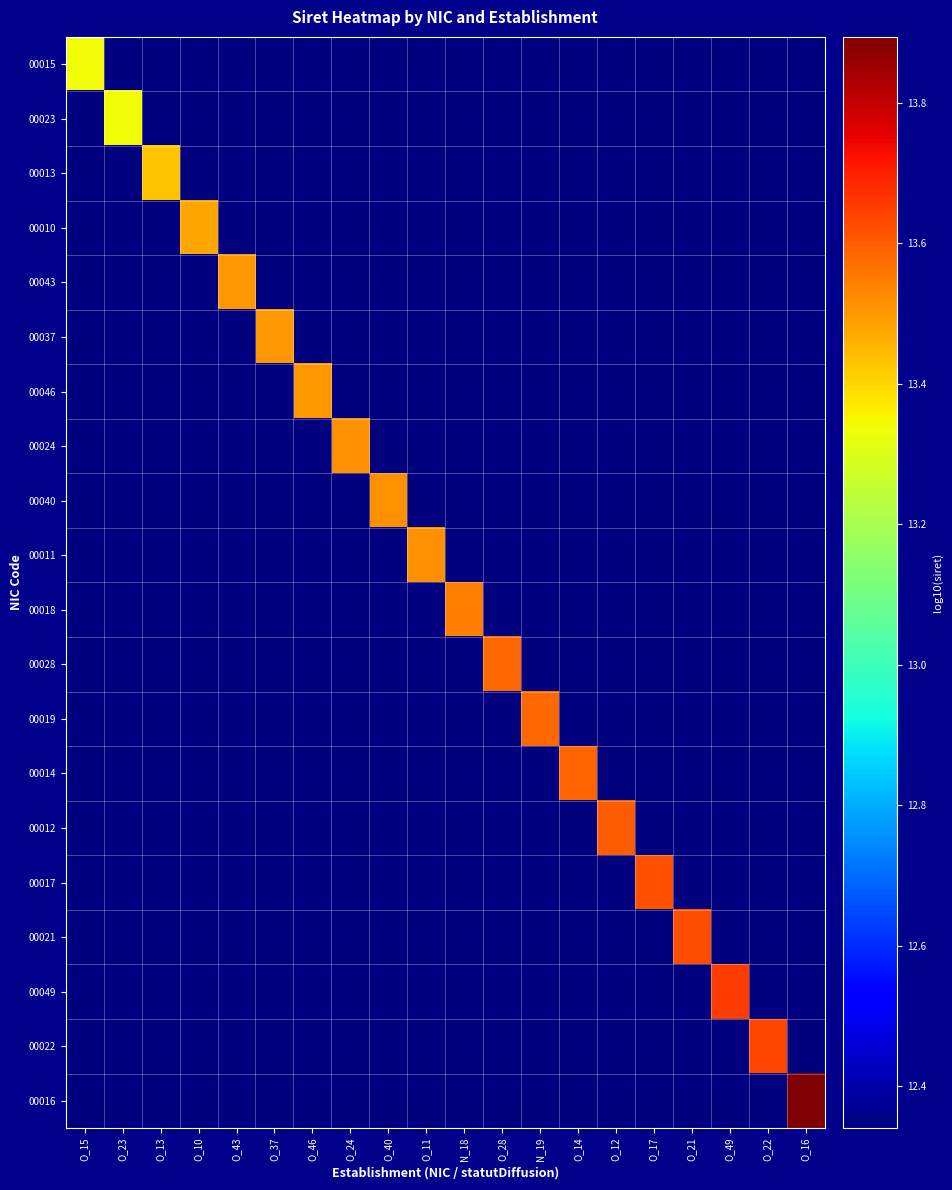

What is the total value across all series at O_37?

248.0